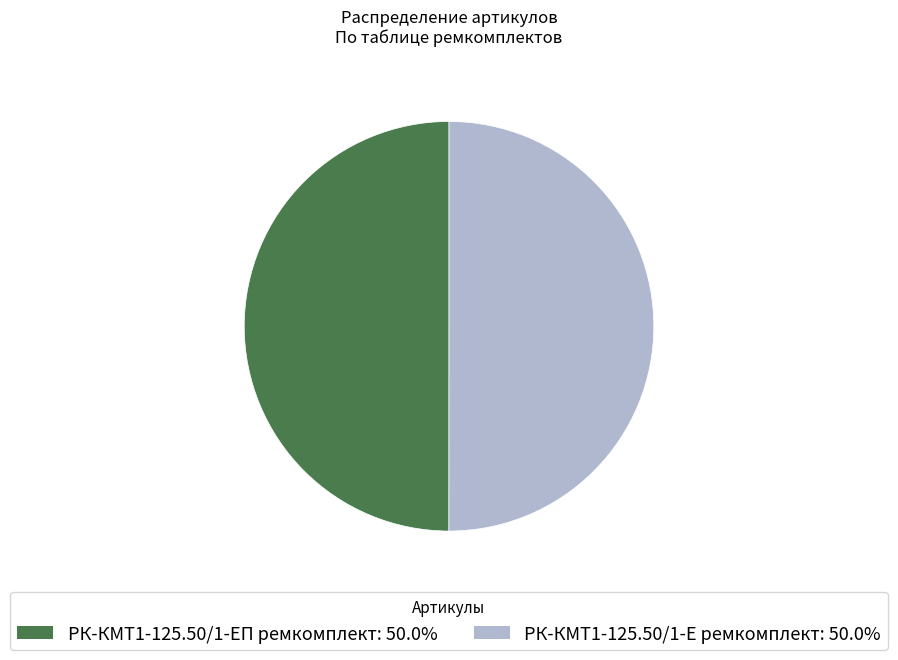

Do РК-КМТ1-125.50/1-Е ремкомплект and РК-КМТ1-125.50/1-ЕП ремкомплект together represent more than half of the pie?

Yes